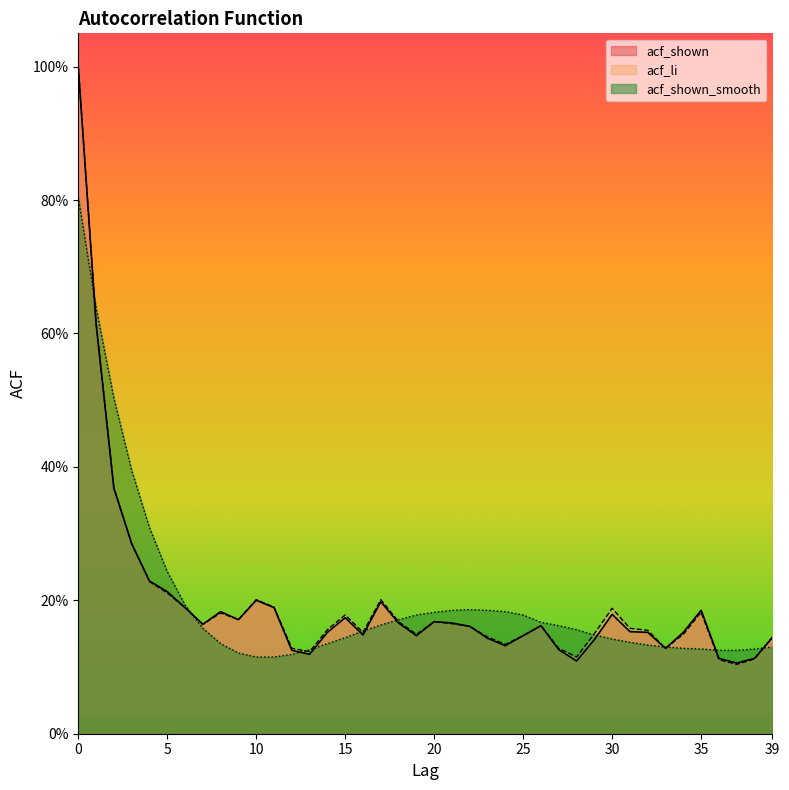

Rank the series at 3 from lowest to highest value.

acf_shown, acf_li, acf_shown_smooth